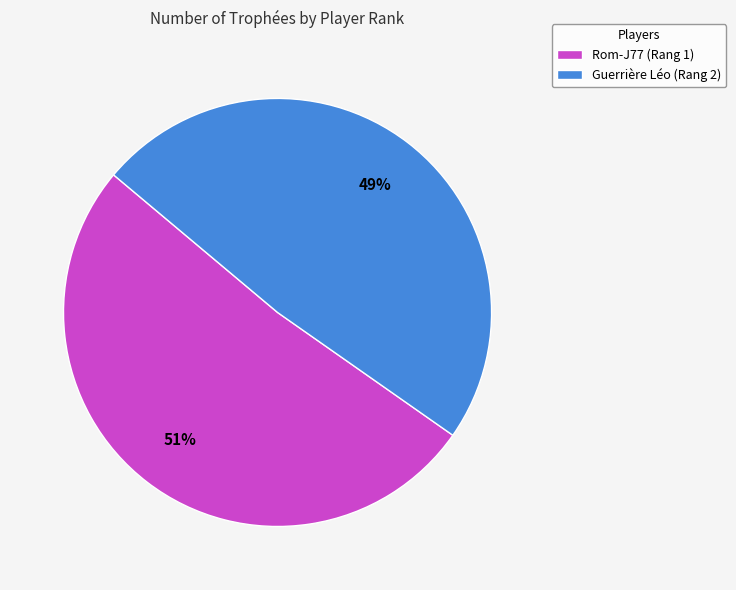

Does Rom-J77 (Rang 1) account for over 50% of the chart?

Yes